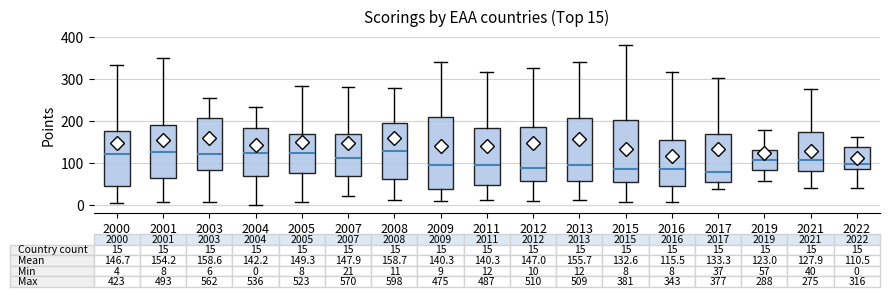

Which box is the tallest, from its lower edge to its upper edge?

2009